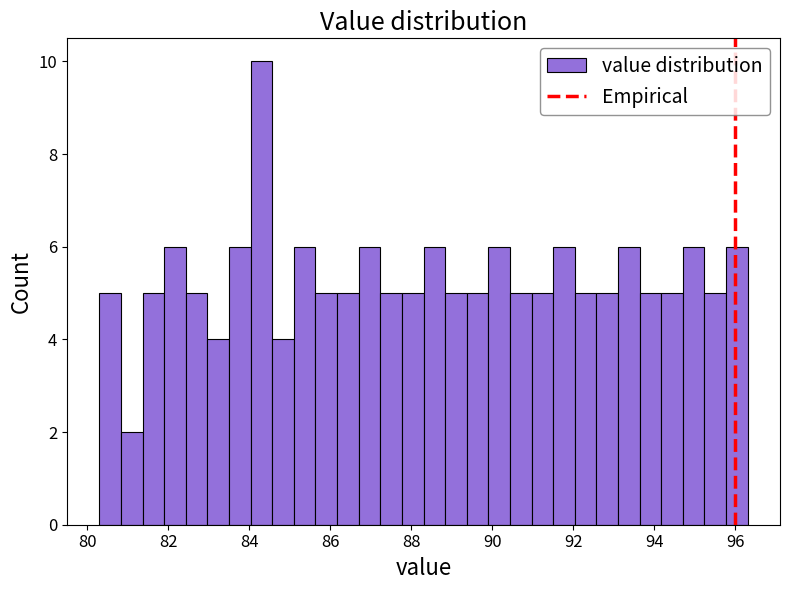

Read against the x-axis, roughly where is the centre of the tallest bar?

84.4